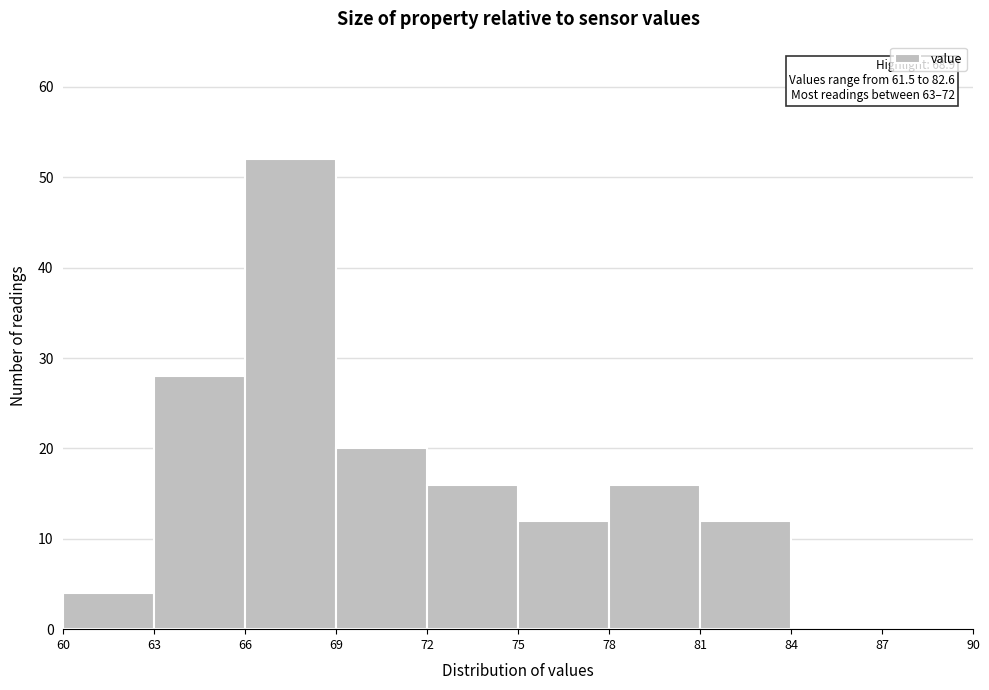

Over which range of the x-axis is the bar tallest?

66 to 69